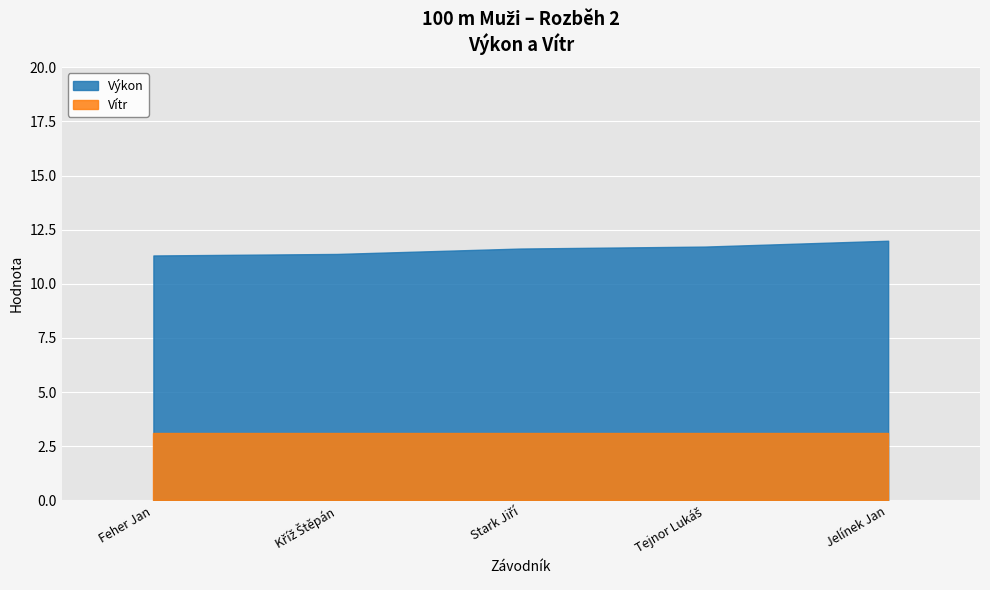

Reading left to right, list all the values displayed in this chart.

Výkon: 11.3	11.4	11.6	11.7	12.0
Vítr: 3.1	3.1	3.1	3.1	3.1